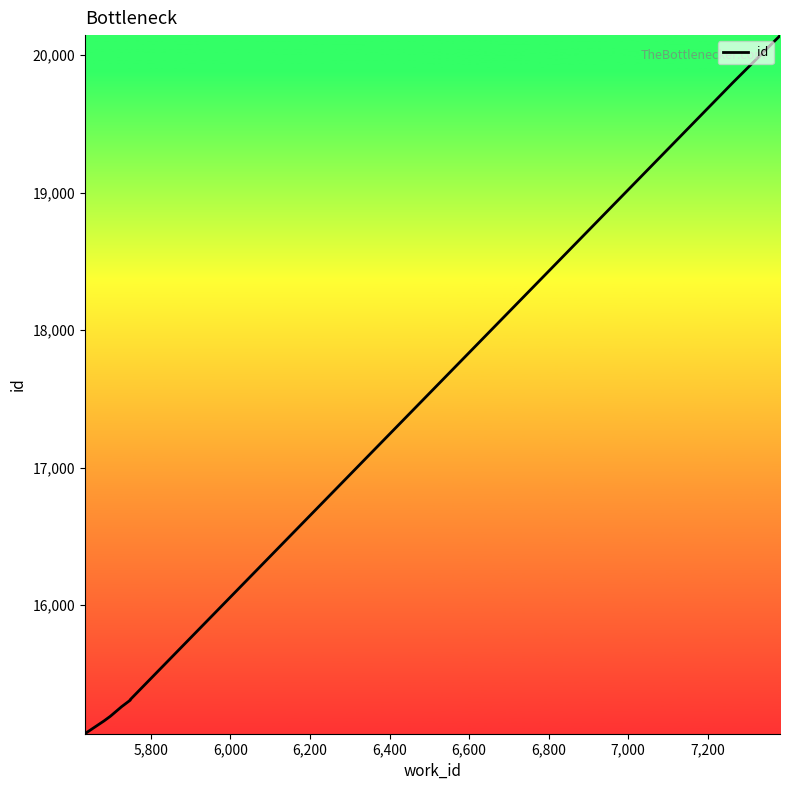

How many categories are shown in the chart?

10